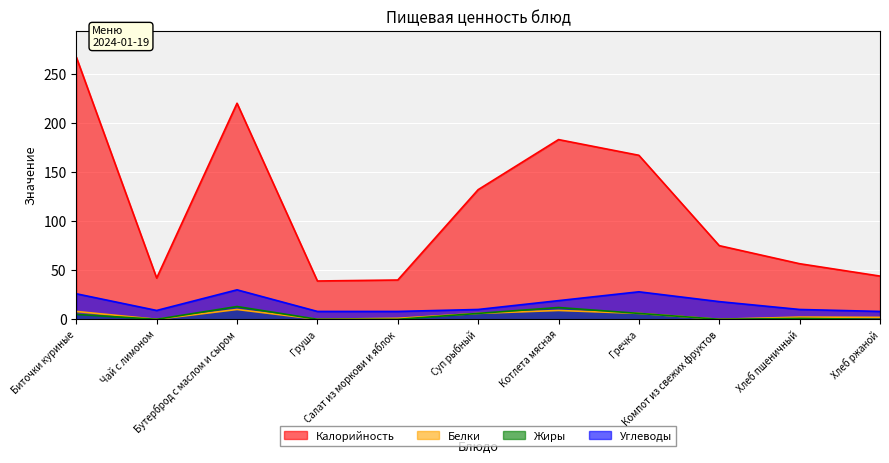

Is the value of Калорийность at Котлета мясная greater than the value of Углеводы at Гречка?

Yes